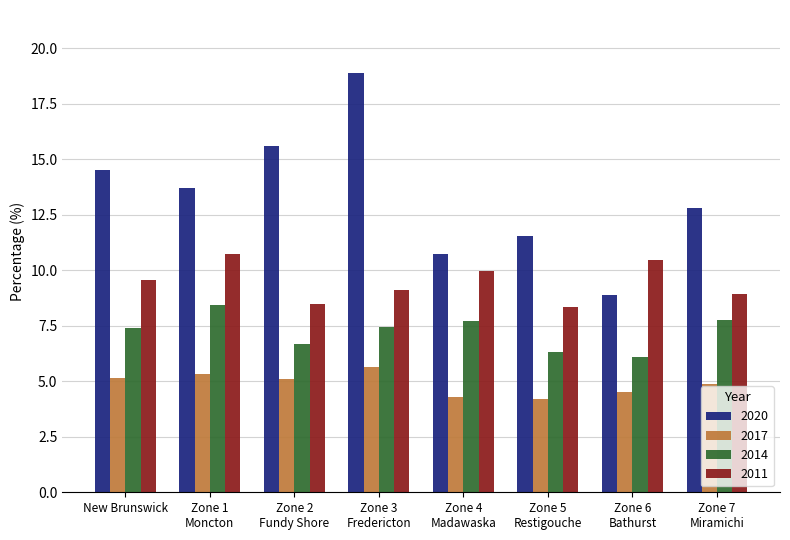

Which series has the largest total across all categories?

2020